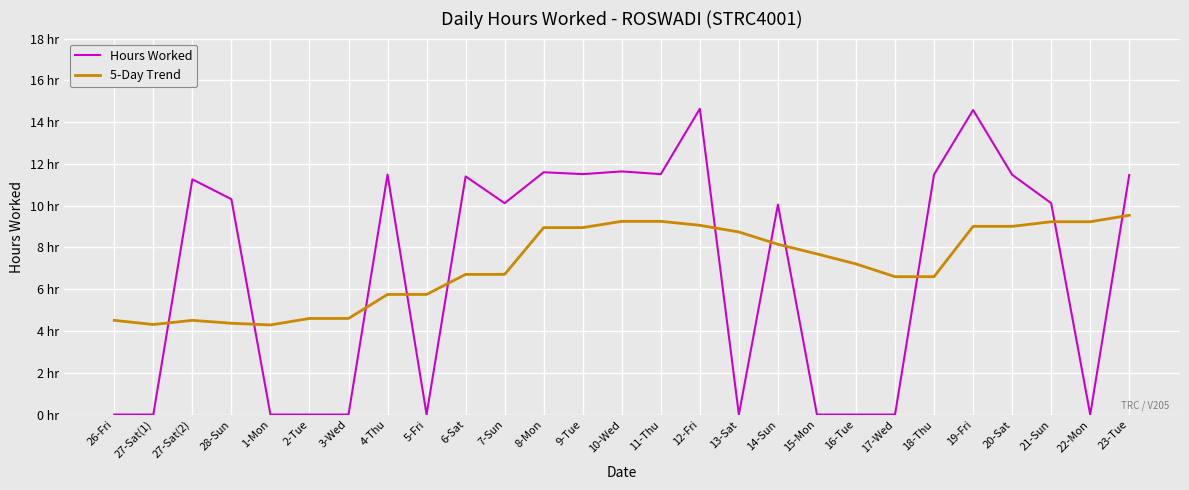

The 5-Day Trend series shows 6.7 at 6-Sat. True or false?

True